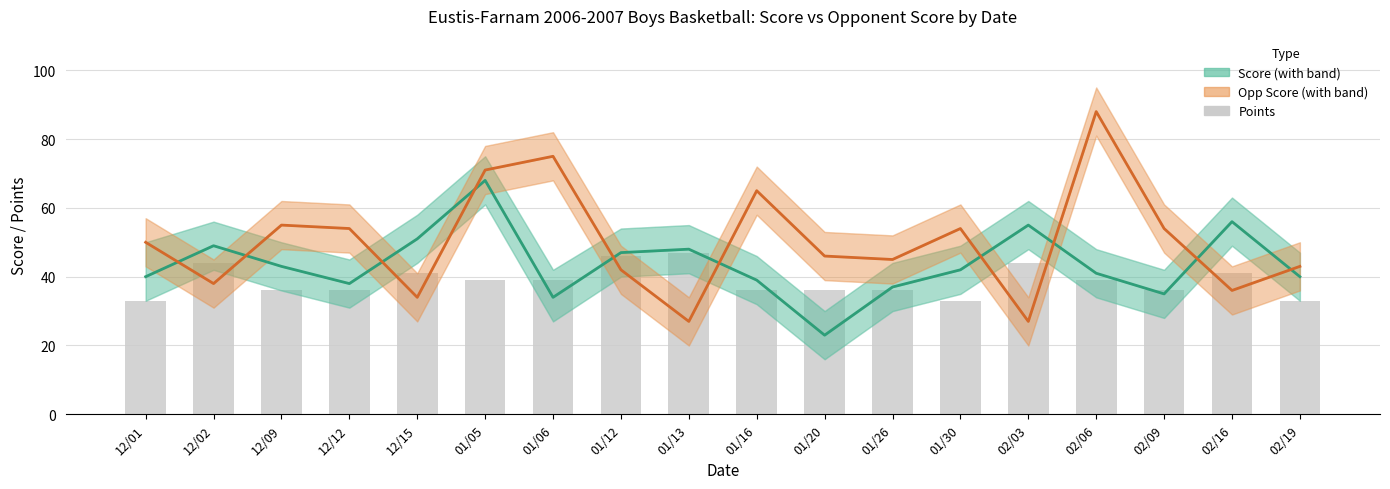

Rank the series by their maximum value, from highest to lowest.

Opp Score, Score, Points